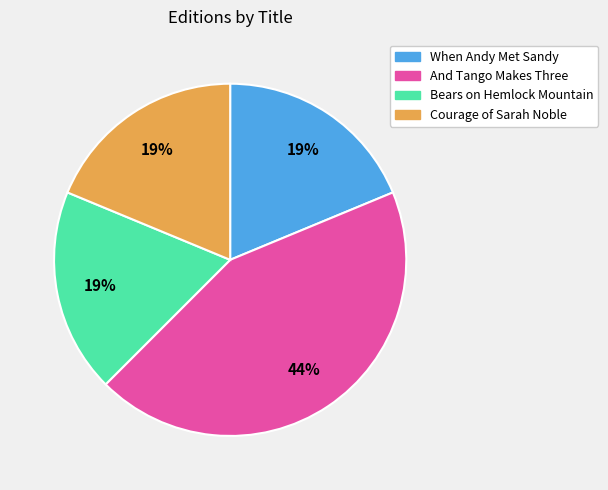

To the nearest percent, what is the average slice percentage?

25%